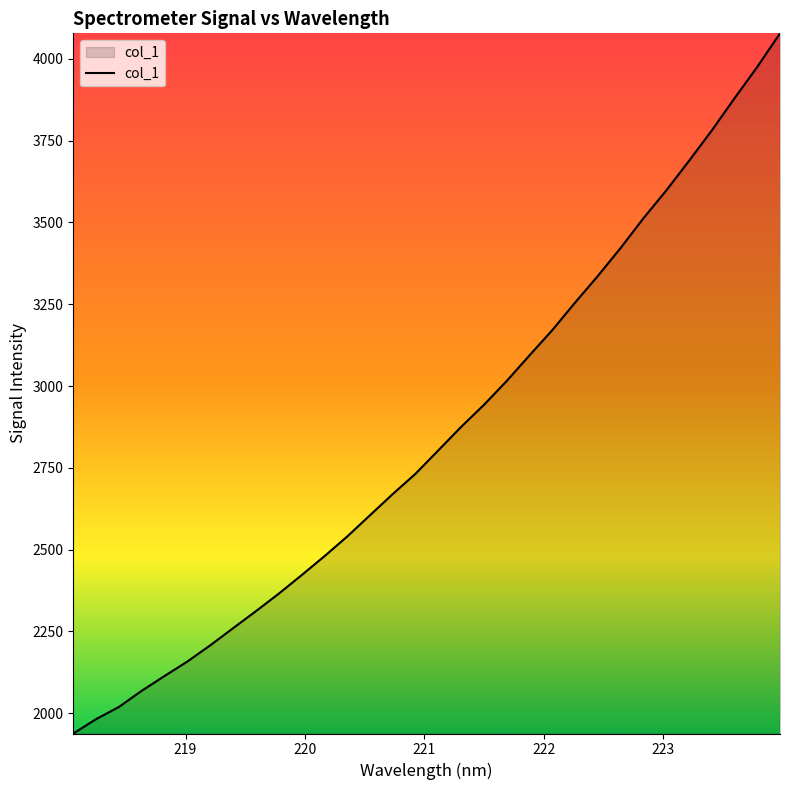

What is the maximum value shown in the chart?

4078.2